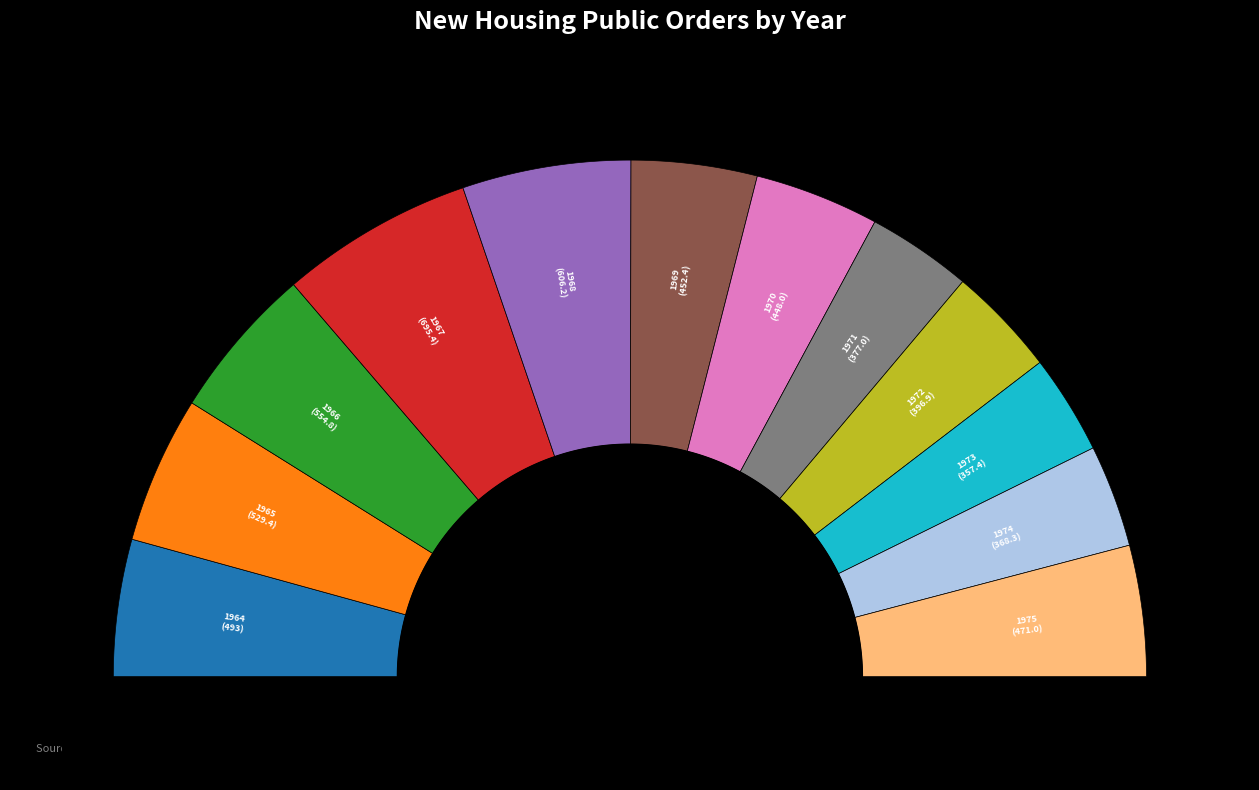

What is the largest slice in the pie chart?

1967